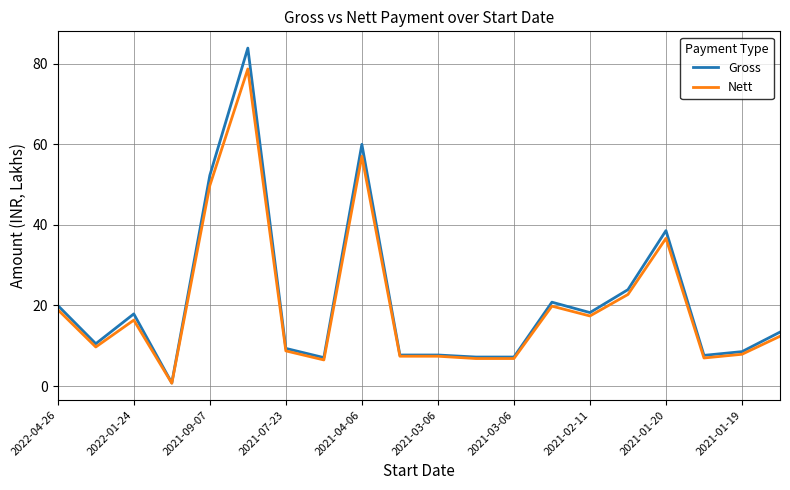

How many values in the Gross series exceed 13?

10